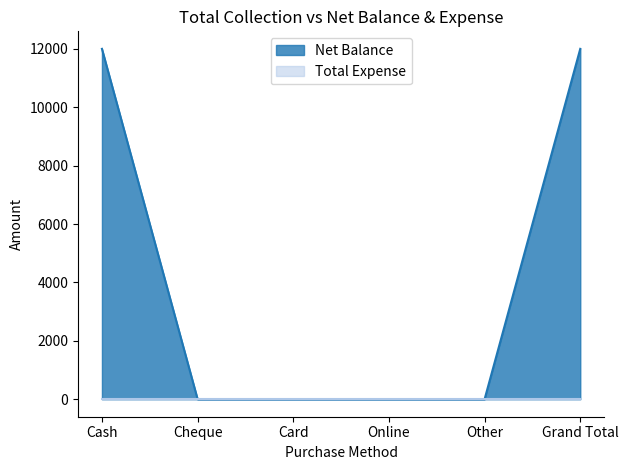

Is it true that the value at Online is 0?

True